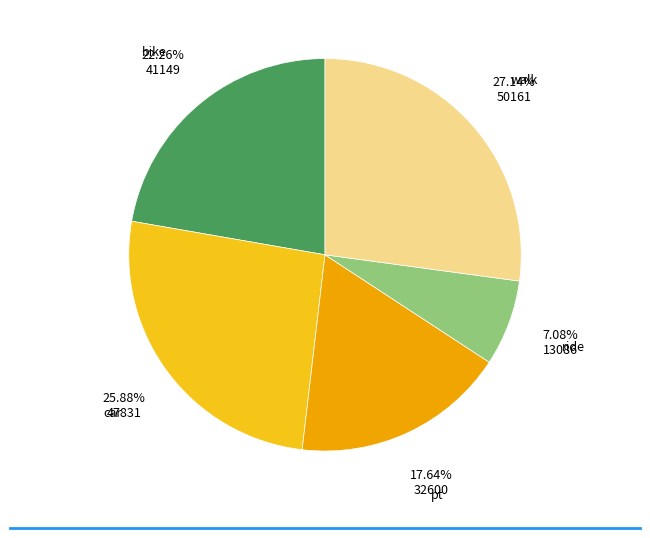

Does any single category account for the majority?

No